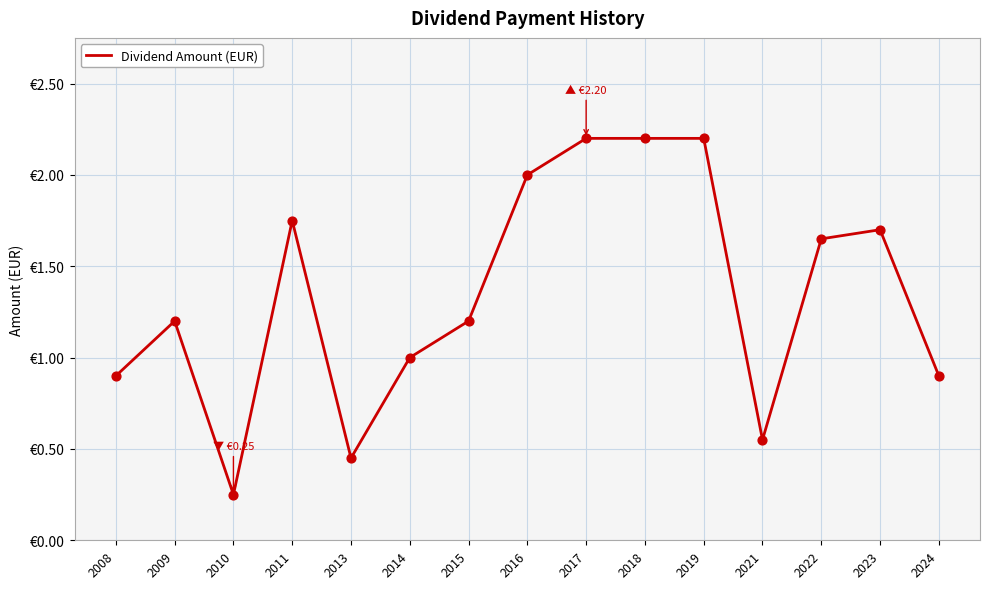

Approximately how many times larger is the value at 2021 compared to 2015?

0.5